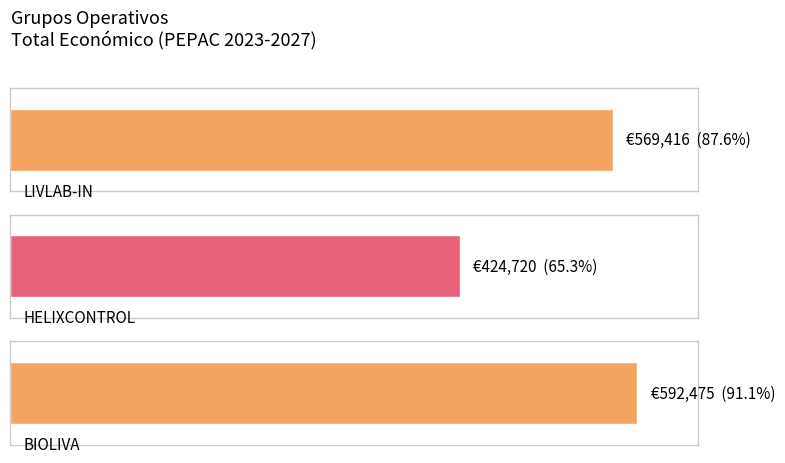

Are the bars horizontal?

Yes